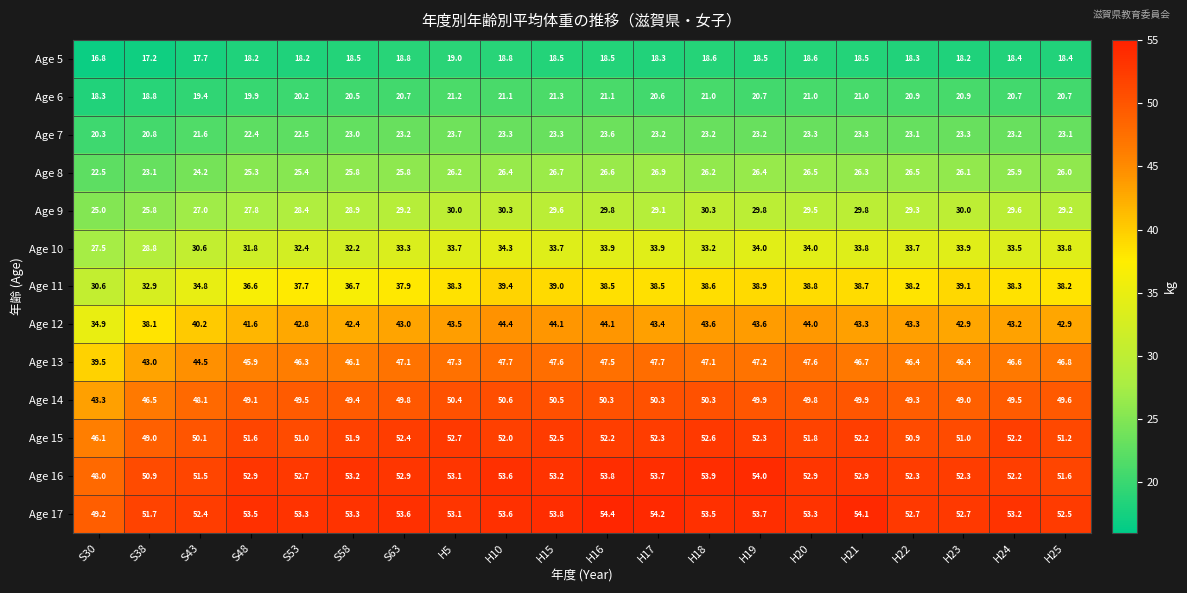

What is the minimum value for Age 16?

48.0